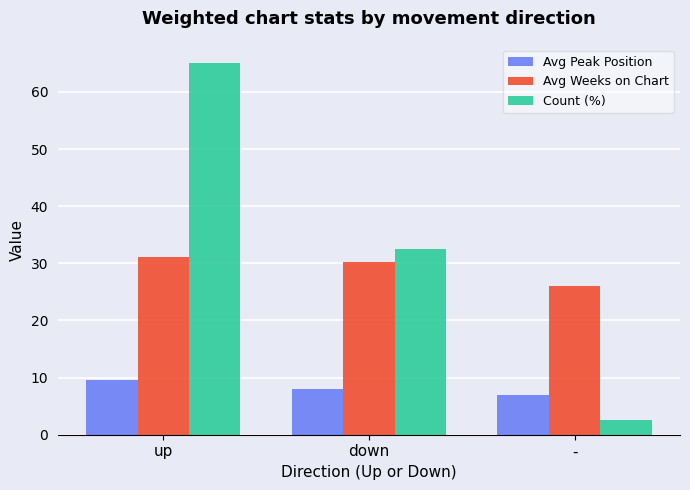

How many bars are there in total?

9